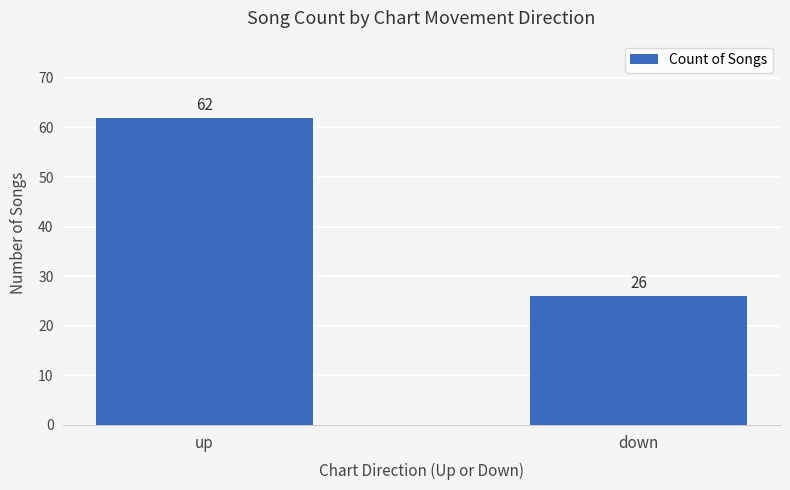

True or false: the data shows 62 at up.

True